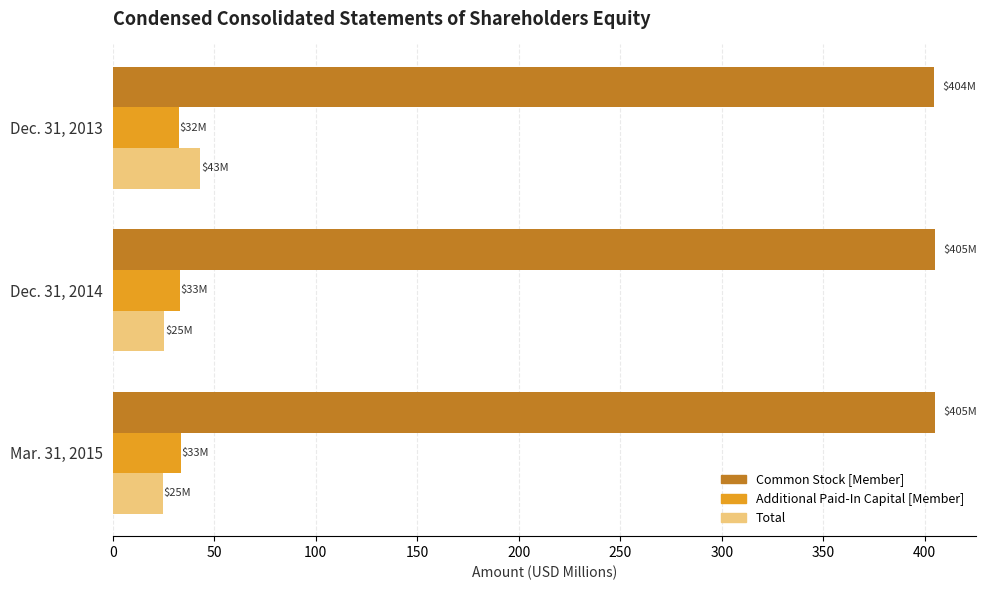

At which label does Total reach its peak?

Dec. 31, 2013